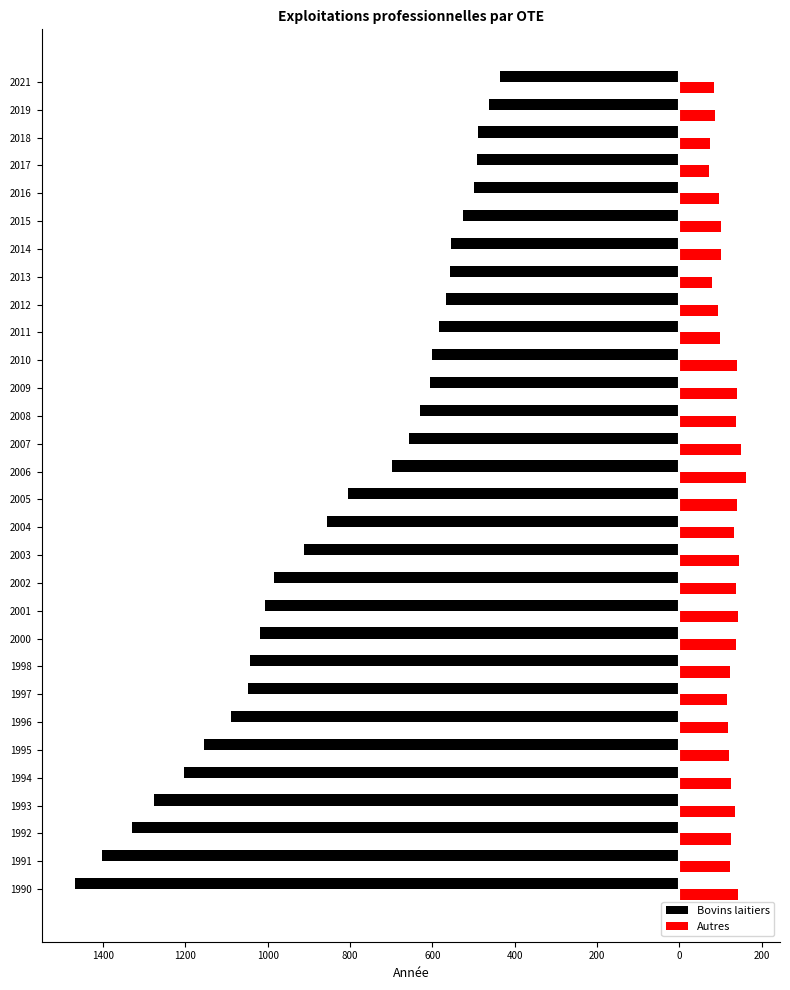

What are all the series names shown in the legend?

Bovins laitiers, Autres